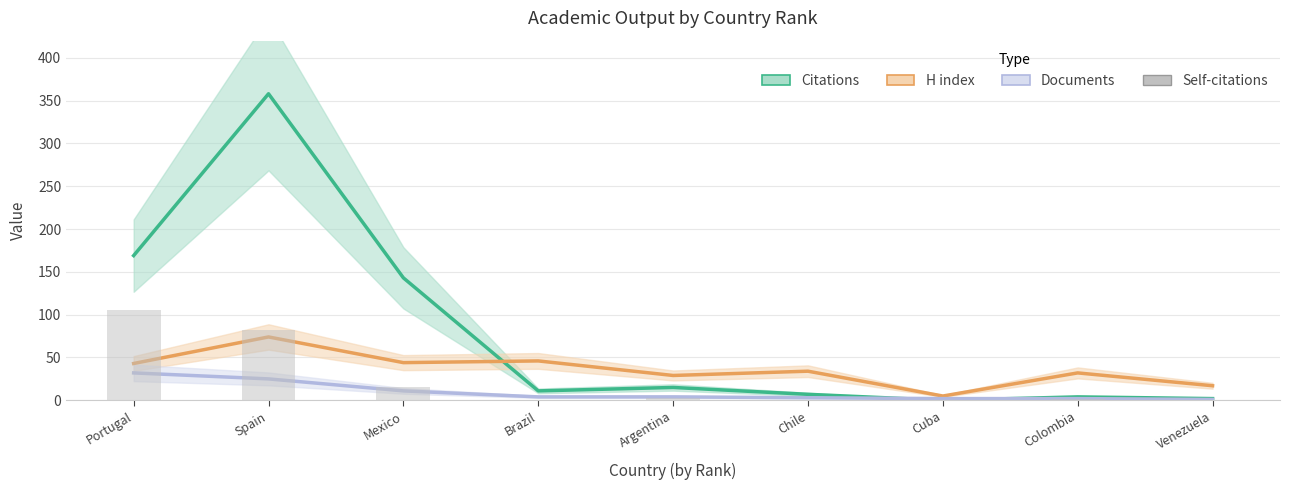

Is it true that the value at Mexico is 16?

True